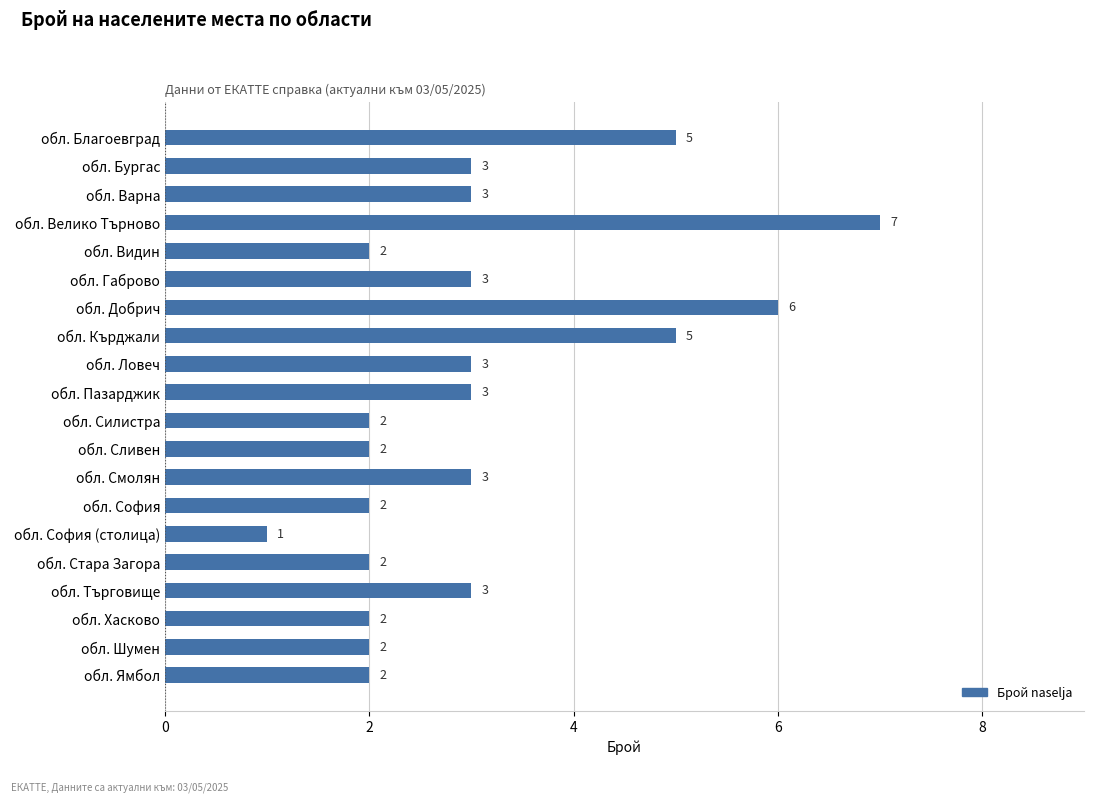

Reading bottom to top, list all the values displayed in this chart.

2	2	2	3	2	1	2	3	2	2	3	3	5	6	3	2	7	3	3	5